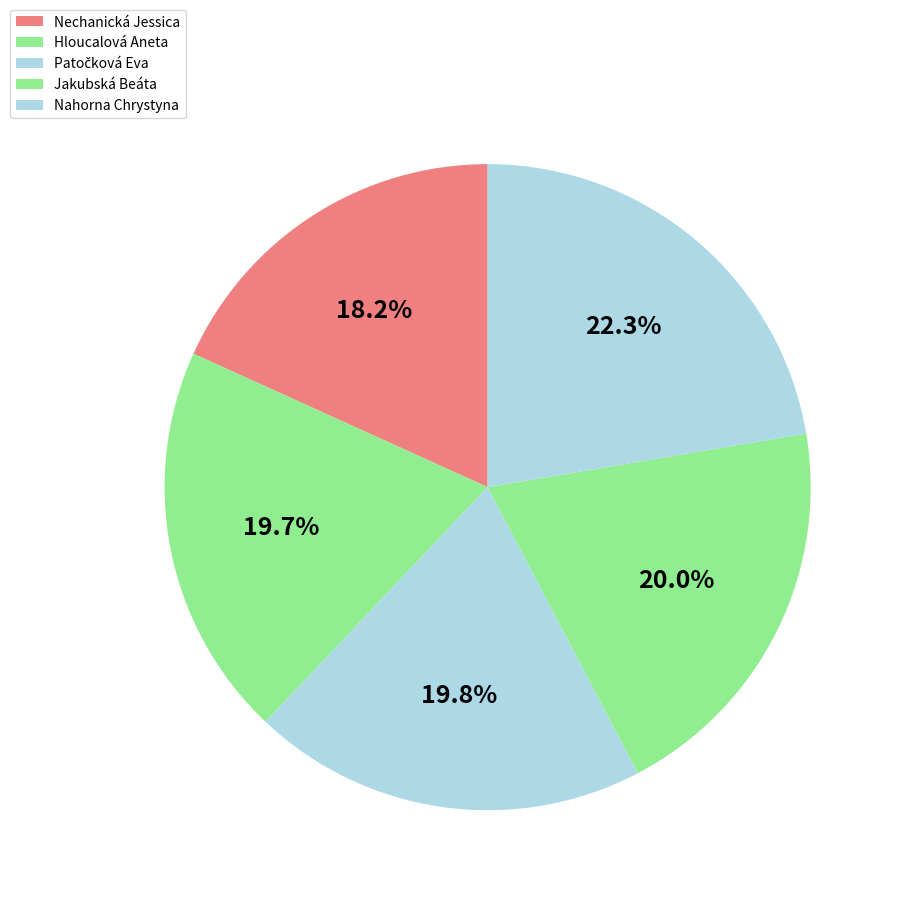

Count the number of slices in the pie.

5